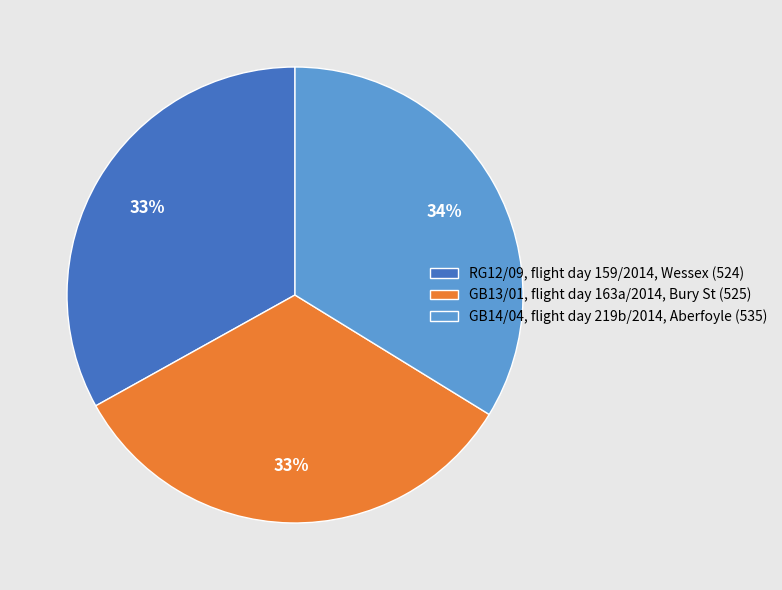

Does GB14/04, flight day 219b/2014, Aberfoyle represent more than half of the total?

No